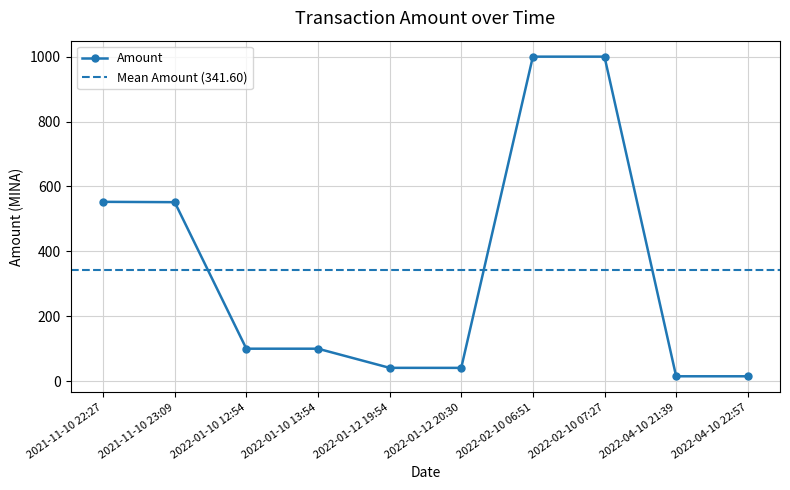

What is the difference between the values at 2021-11-10 23:09 and 2021-11-10 22:27?

1.0